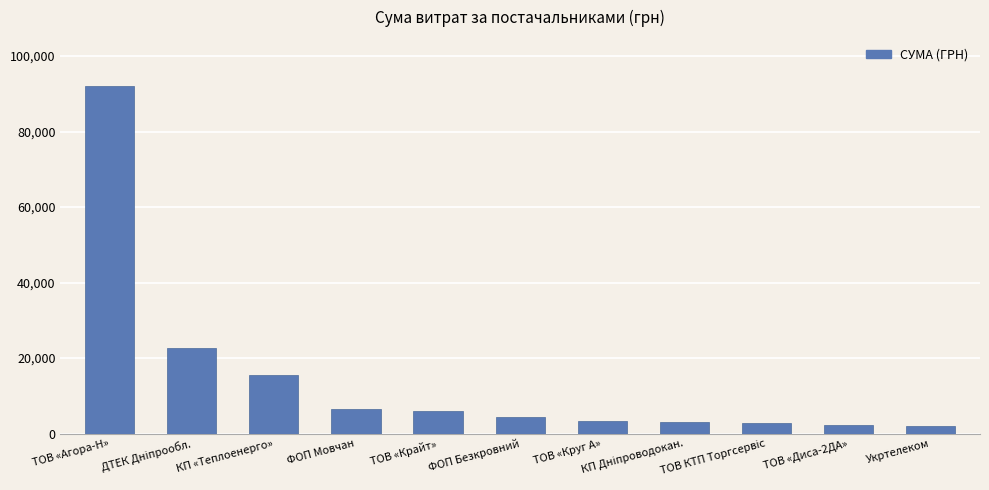

The value at ТОВ «Крайт» is 5869.2. True or false?

True